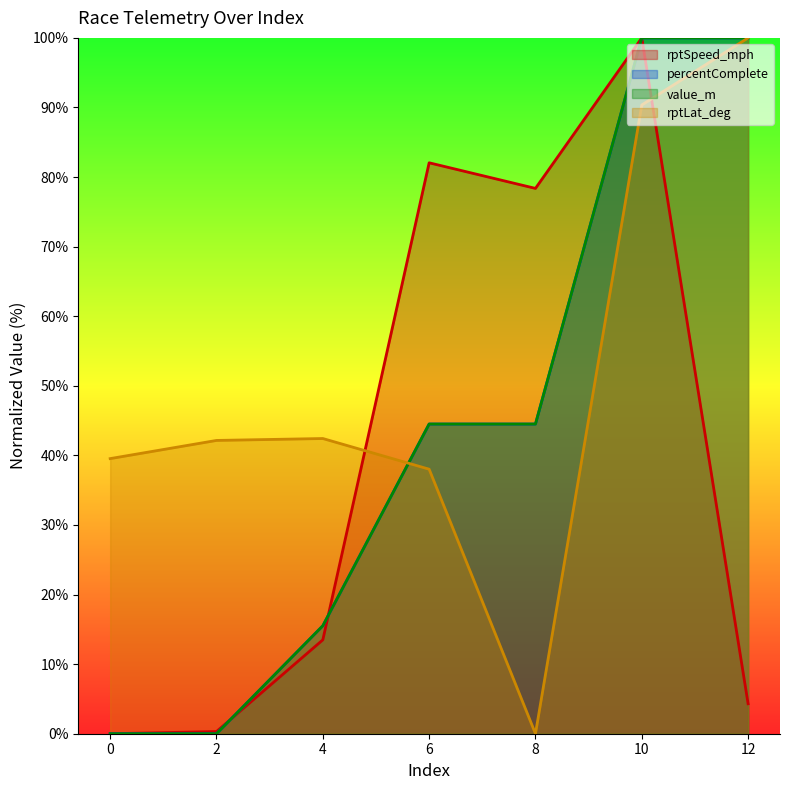

The rptSpeed_mph series shows 0.1 at 2. True or false?

False